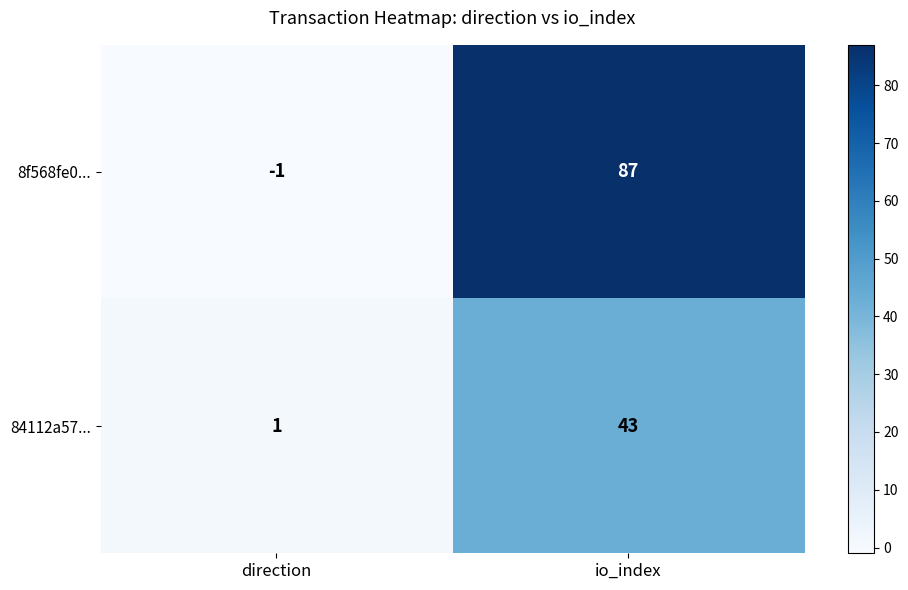

Rank the series at io_index from highest to lowest value.

8f568fe0..., 84112a57...